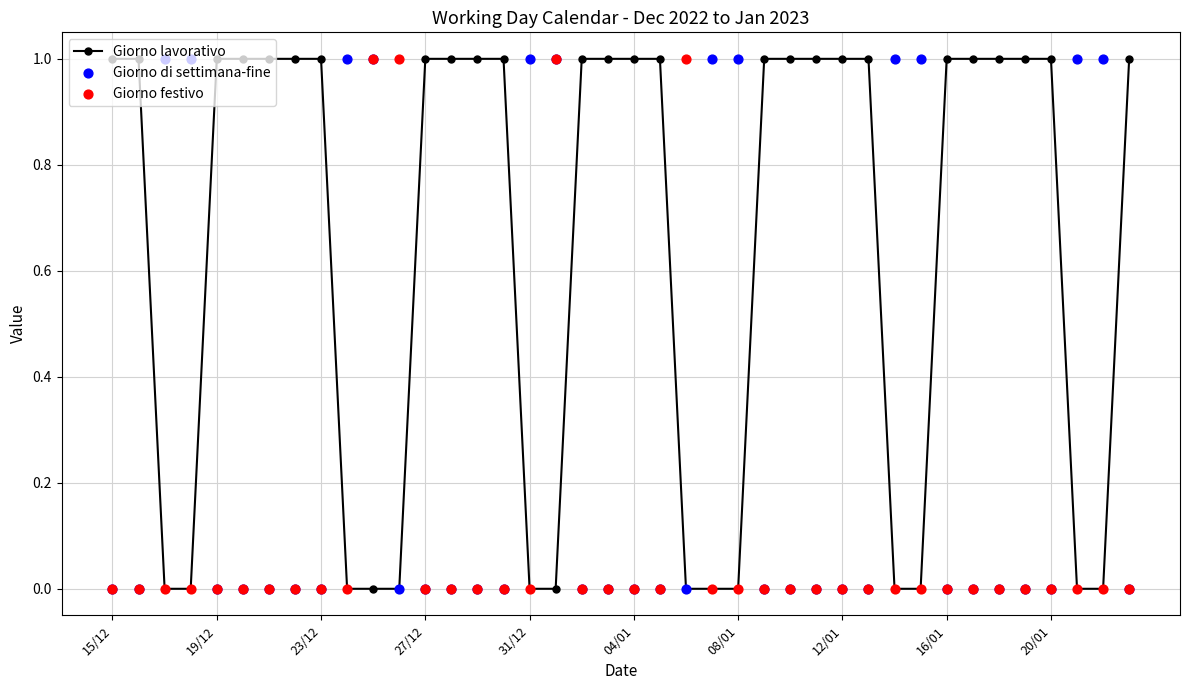

What is the total value across all series at 25?

1